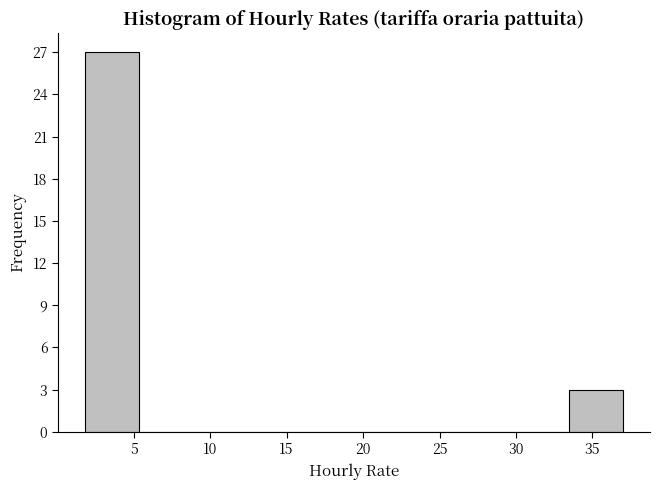

Reading left to right, transcribe this chart: for each bar, give the range it covers on the x-axis and its height. Neither the bar edges nor the heights are printed on the chart, so give them approximately, as read against the axes.

2.0 to 5.5: 27
5.5 to 9.0: 0
9.0 to 12.5: 0
12.5 to 16.0: 0
16.0 to 19.5: 0
19.5 to 23.0: 0
23.0 to 26.5: 0
26.5 to 30.0: 0
30.0 to 33.5: 0
33.5 to 37.0: 3